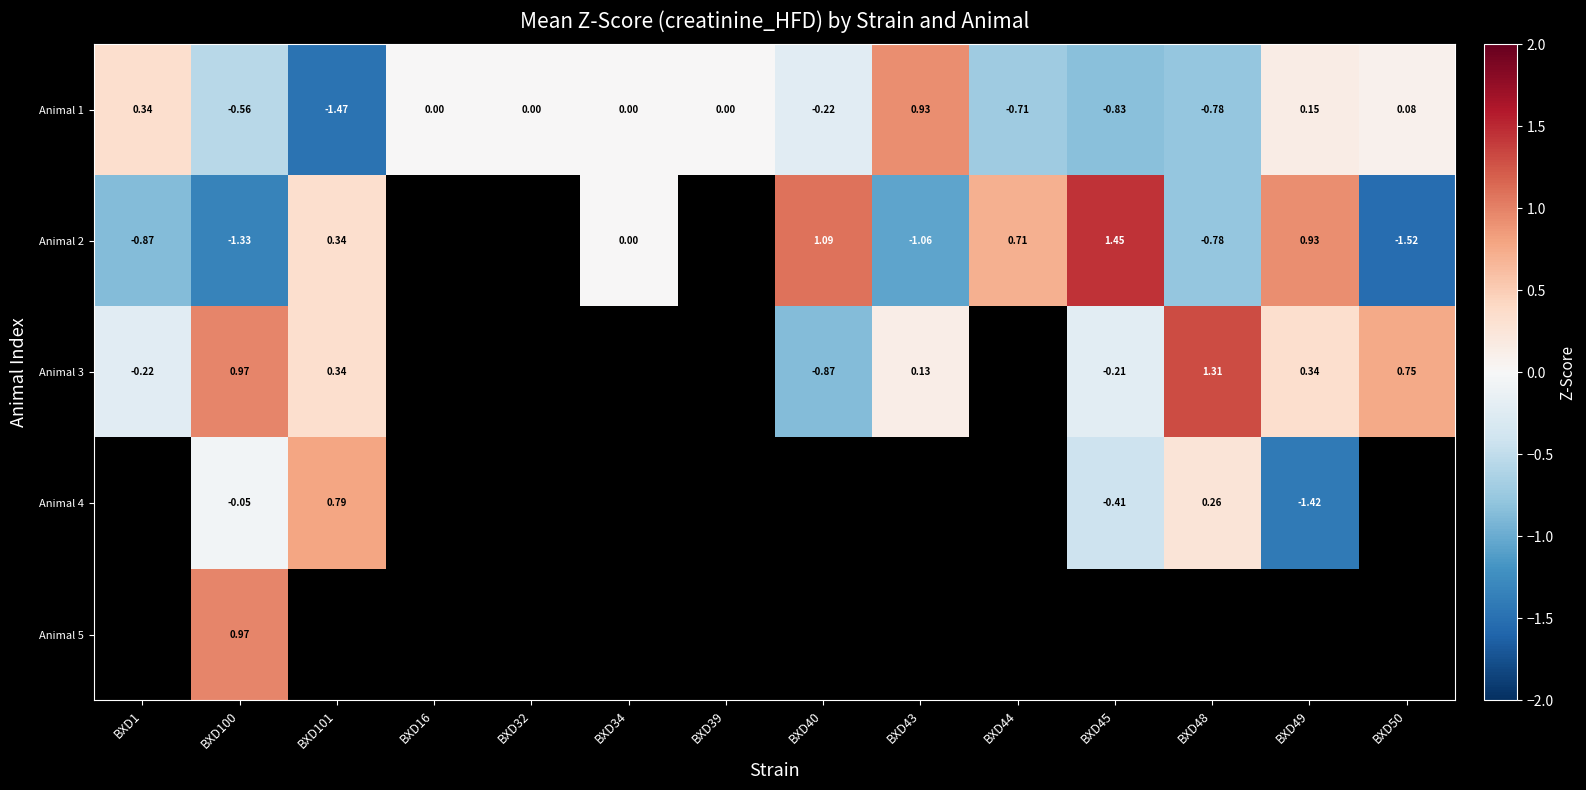

Is the value of Animal 1 at BXD40 greater than the value of Animal 5 at BXD100?

No